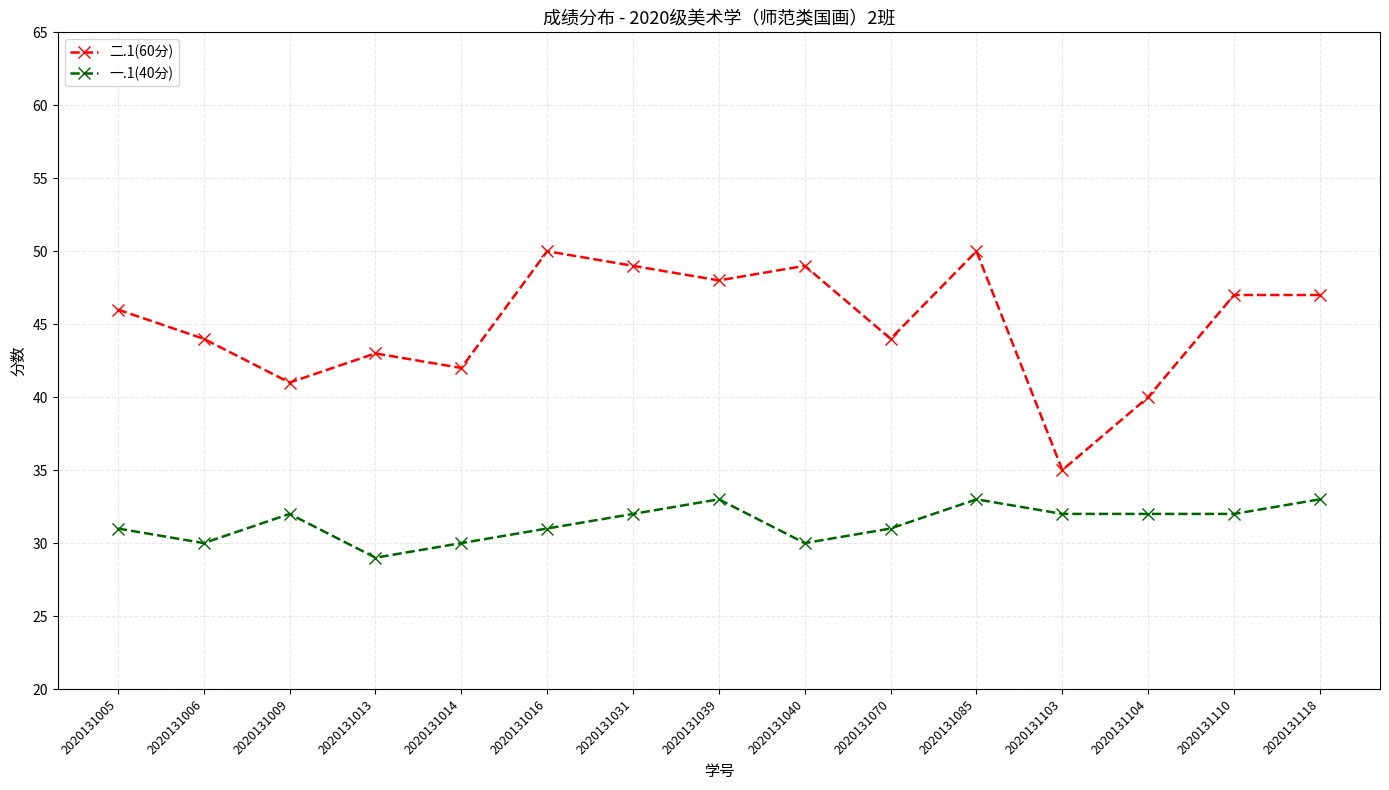

Which series changed the most between 2020131085 and 2020131110?

二.1(60分)